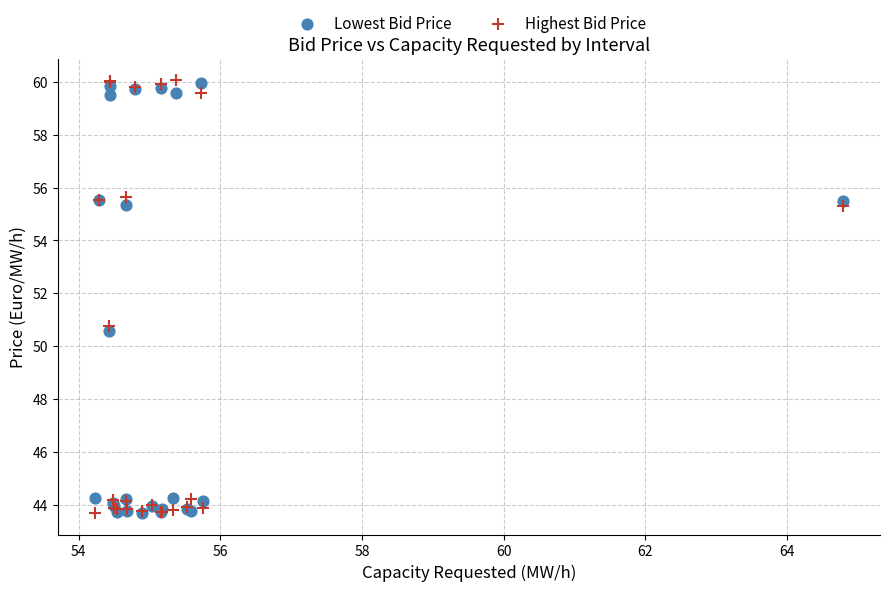

What are all the series names shown in the legend?

Lowest Bid Price, Highest Bid Price